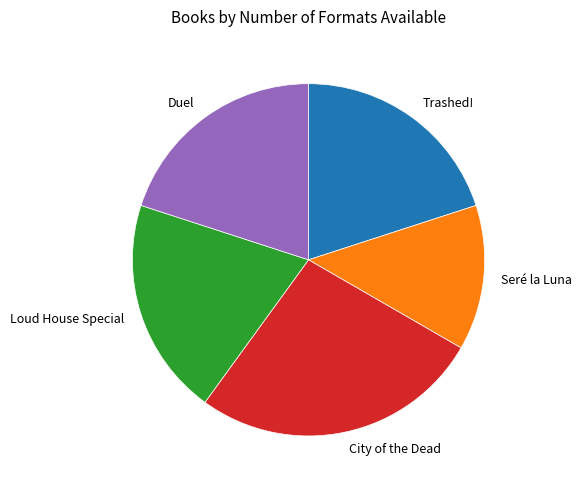

The Duel slice represents 20% of the pie. True or false?

True